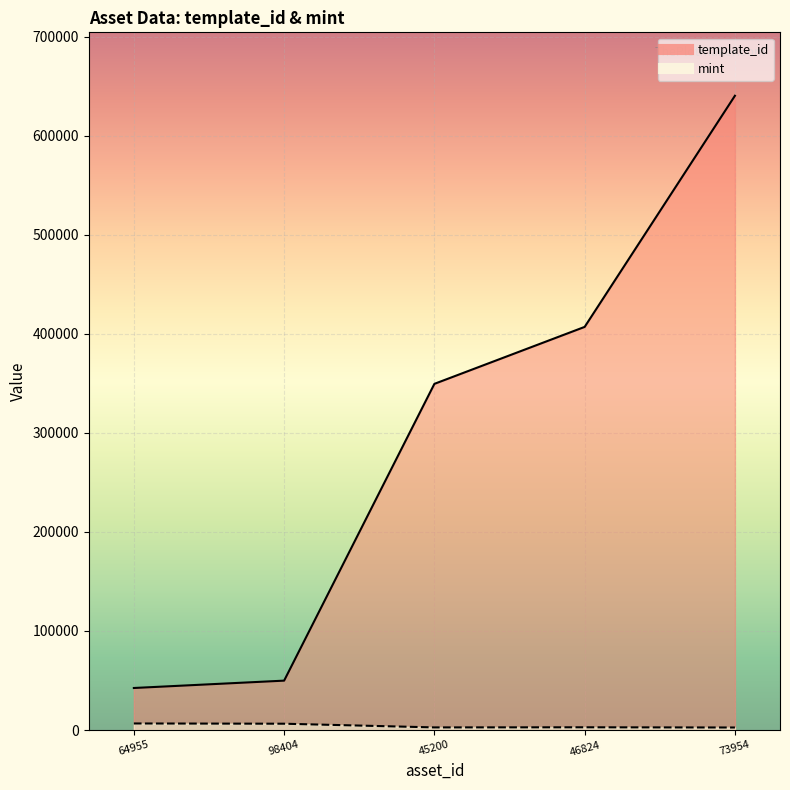

True or false: template_id and mint cross at least once.

False